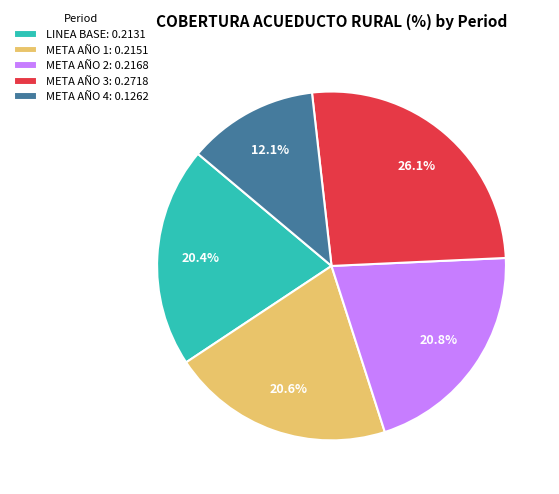

Does any single category account for the majority?

No